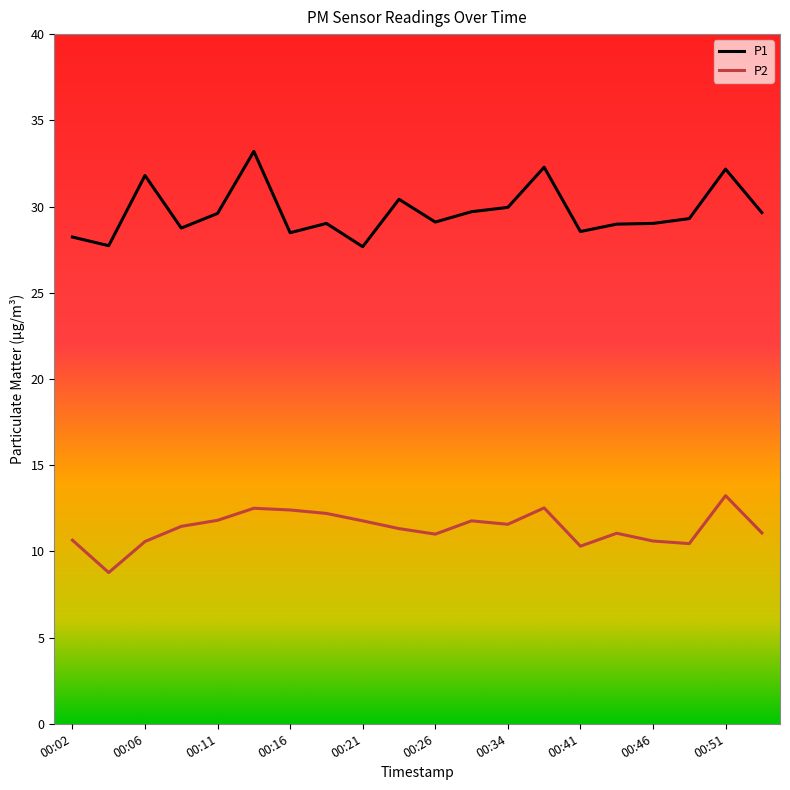

True or false: P2 and P1 cross at least once.

False